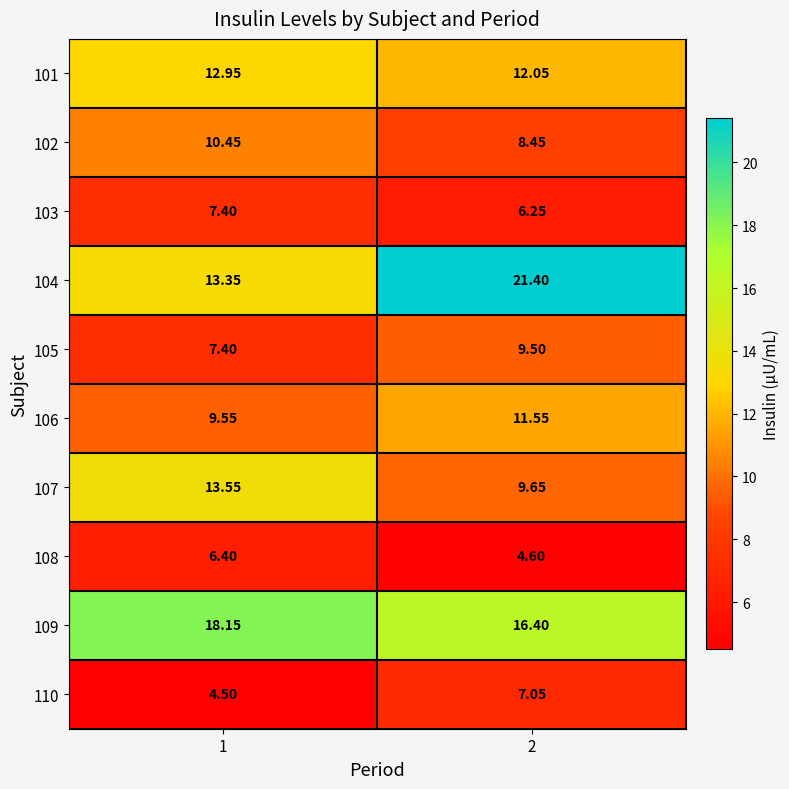

Is the value of 110 at 1 greater than the value of 101 at 1?

No